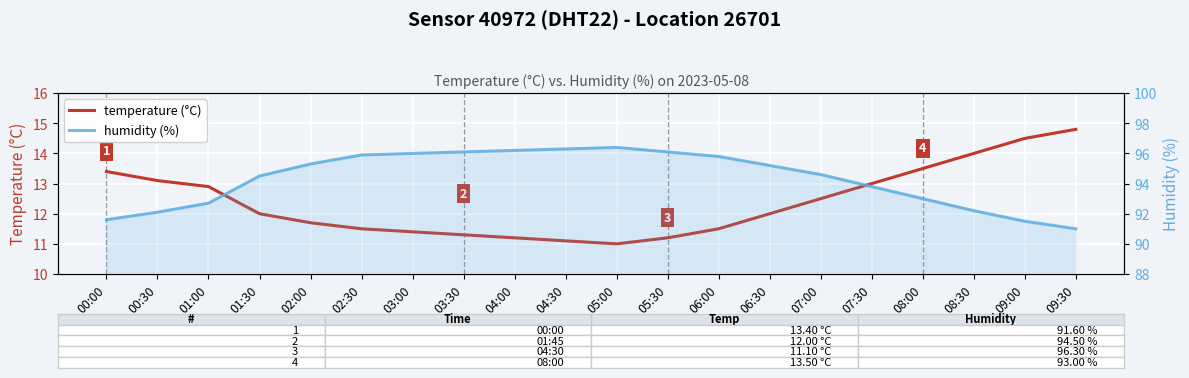

Rank the categories by humidity (%) value from highest to lowest.

05:00, 04:30, 04:00, 03:30, 05:30, 03:00, 02:30, 06:00, 02:00, 06:30, 07:00, 01:30, 07:30, 08:00, 01:00, 08:30, 00:30, 00:00, 09:00, 09:30